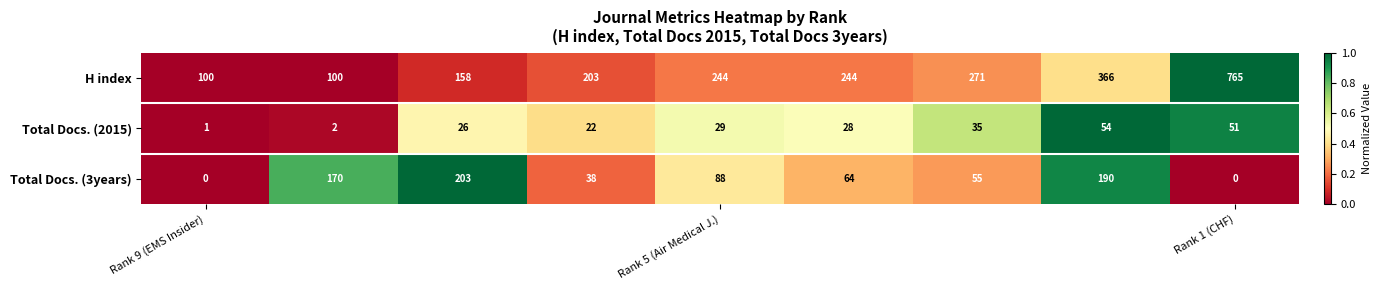

What is the sum of all Total Docs. (3years) values?

808